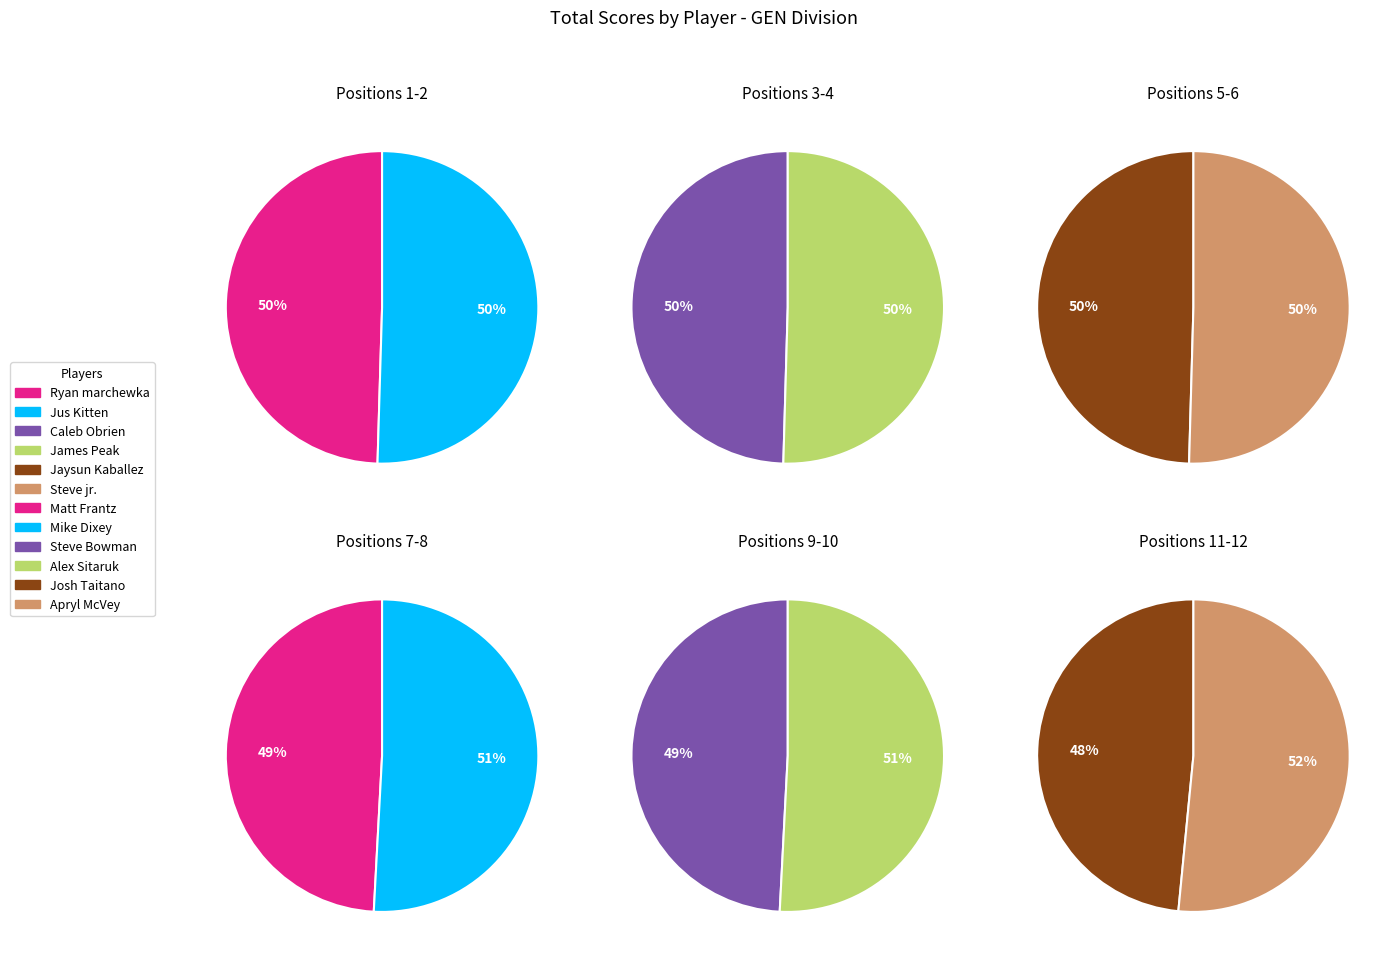

True or false: Jus Kitten accounts for 8% of the total.

True